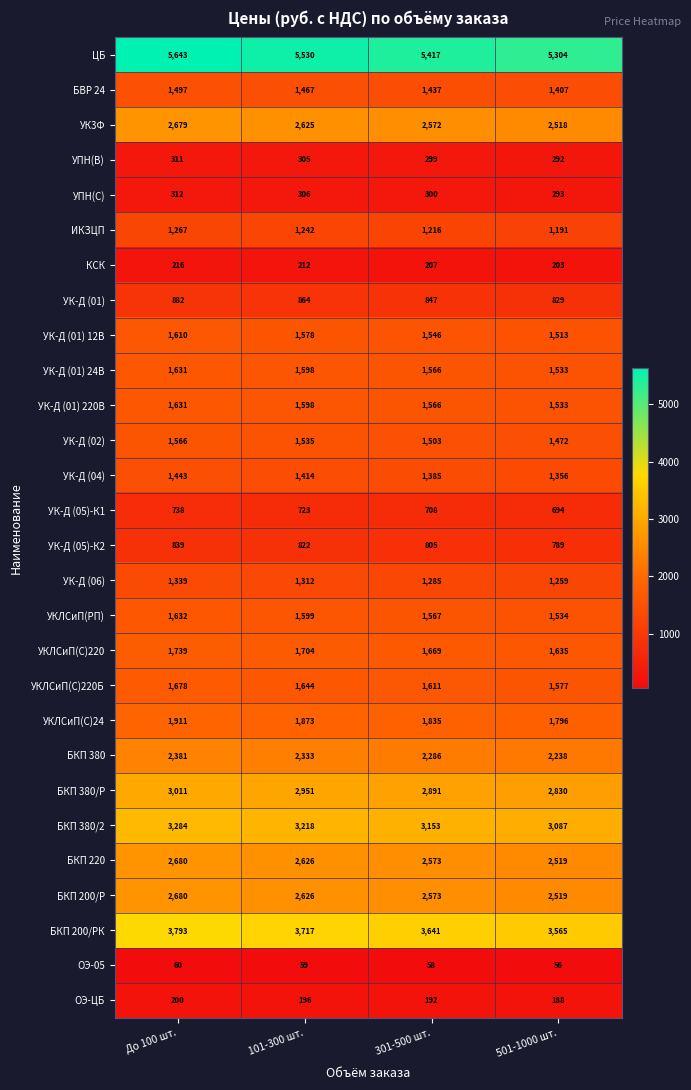

At which category is the sum across all series the highest?

До 100 шт.